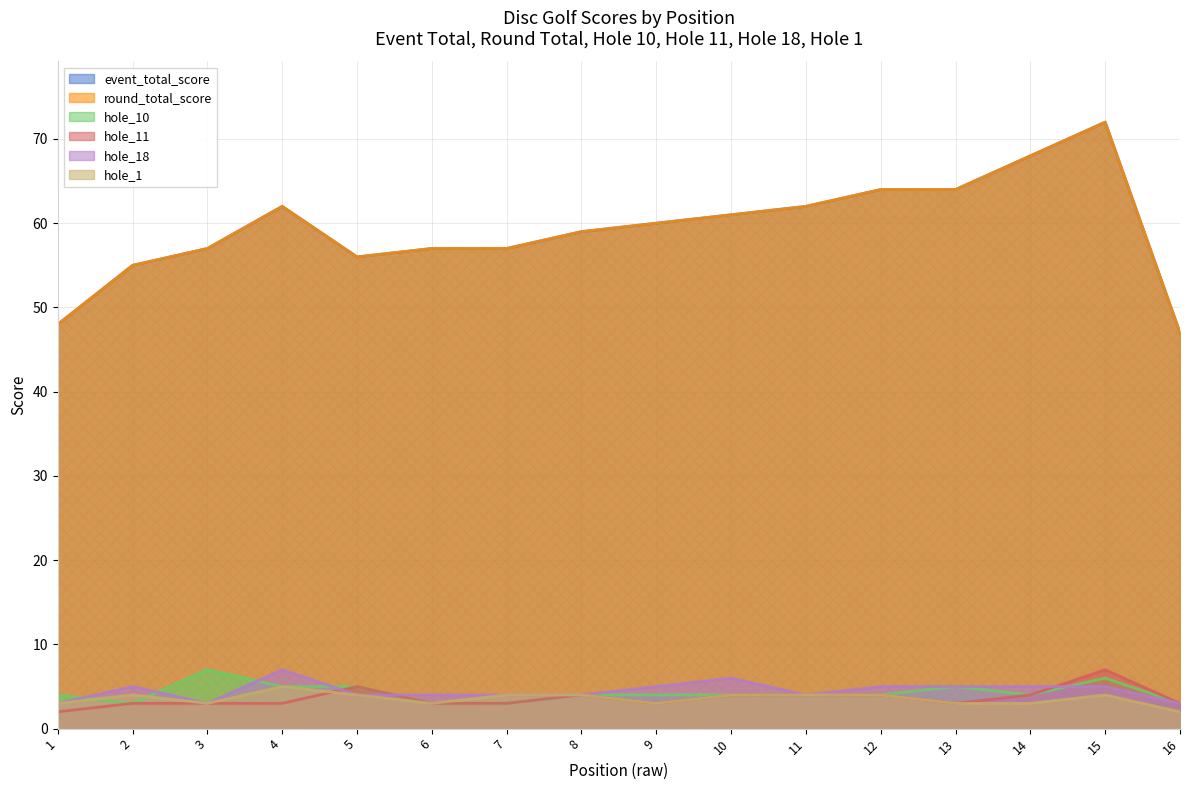

What is the spread (max minus min) of values at 2?

52